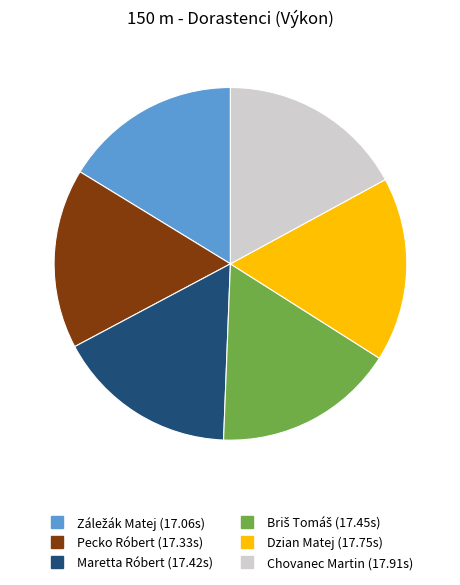

Count the number of slices in the pie.

6